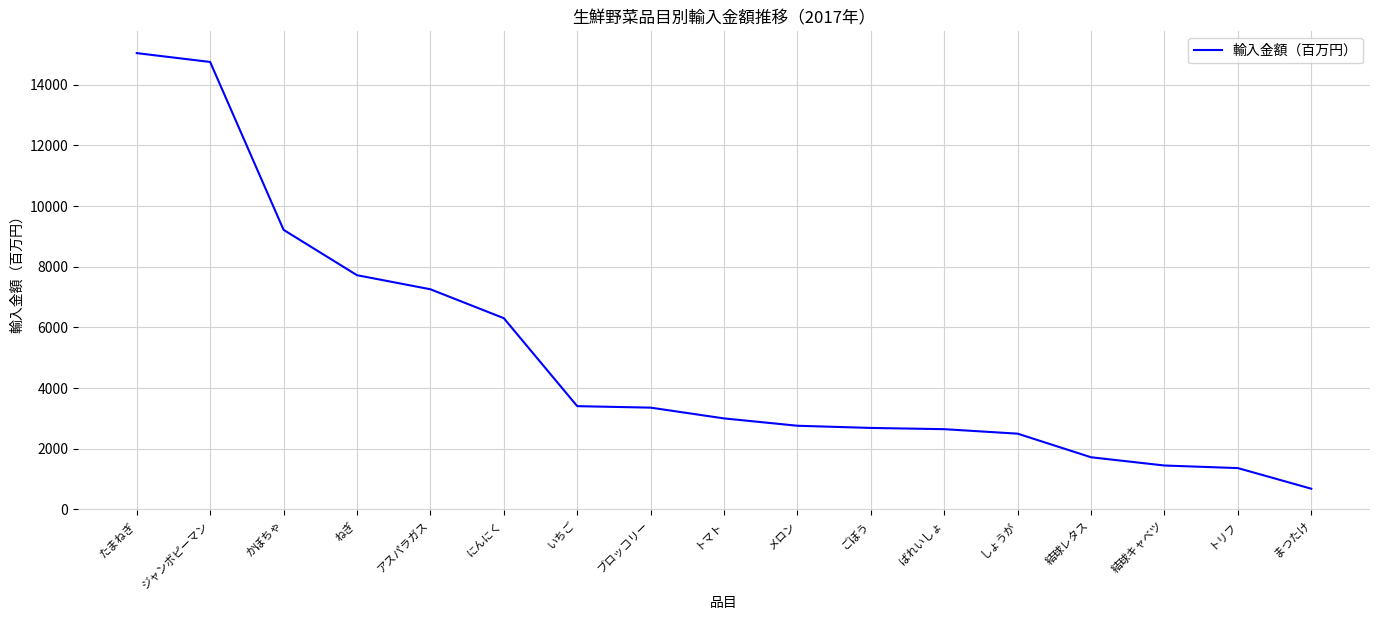

Which category has the lowest value across all series?

まつたけ